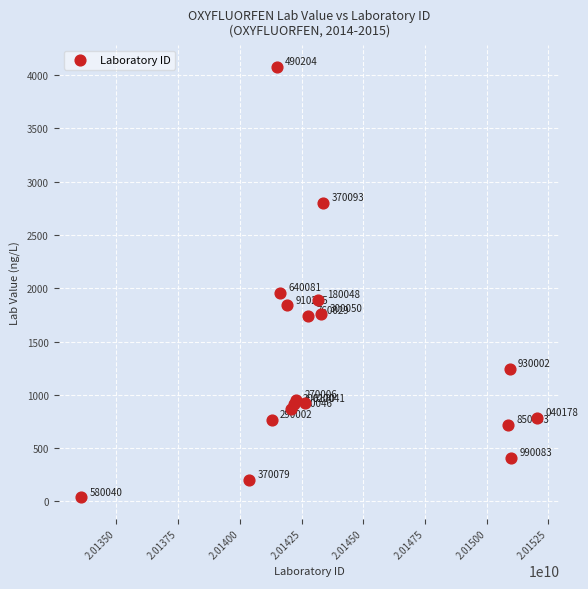

What Y value in the scatter plot is closest to 2059?

1960.0